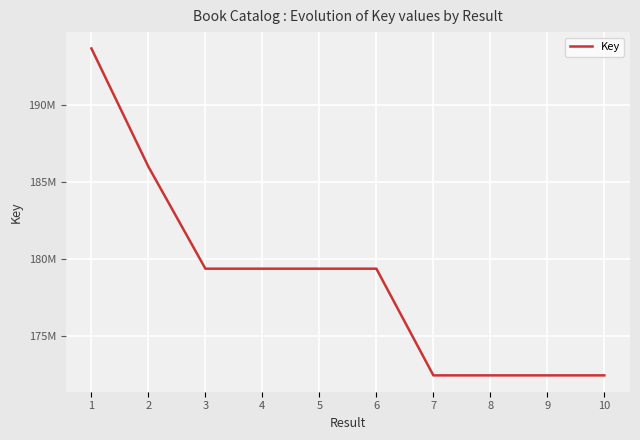

Does the chart display data point markers on the line(s)?

No